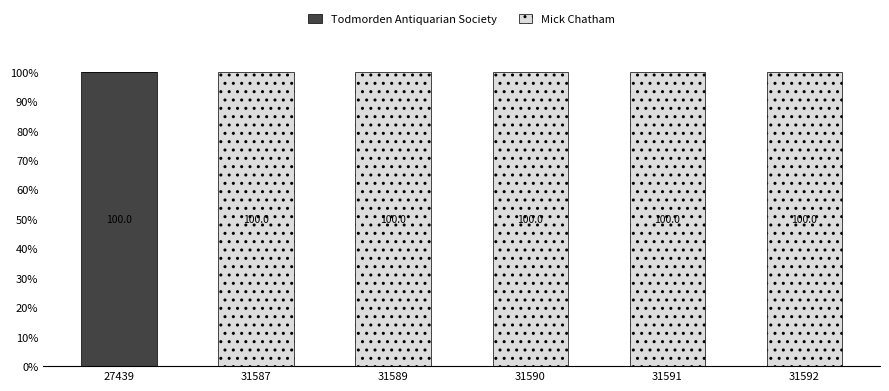

Which category has the highest value in the Todmorden Antiquarian Society series?

27439